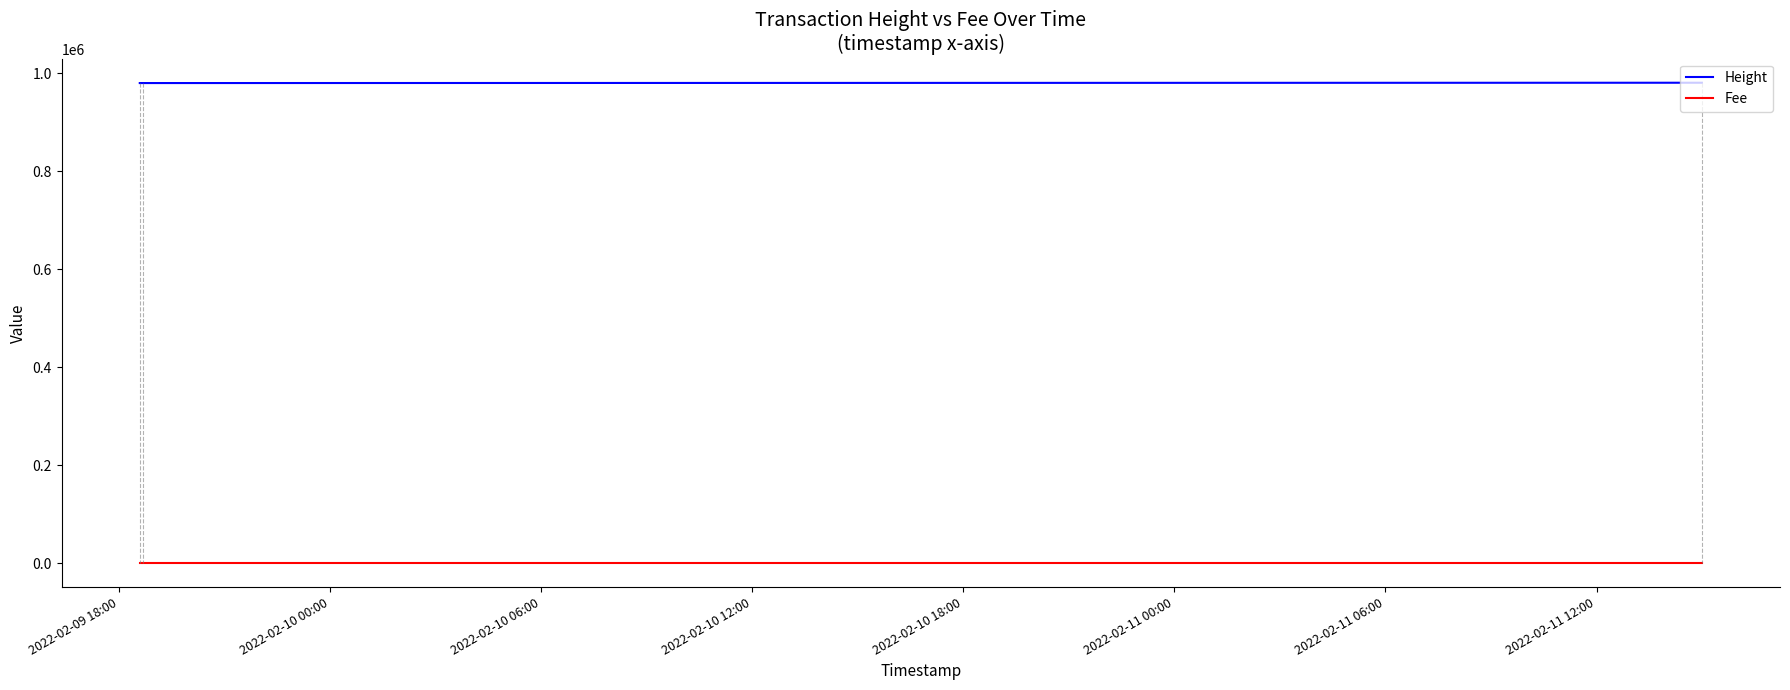

Rank the series by their average value, from highest to lowest.

Height, Fee